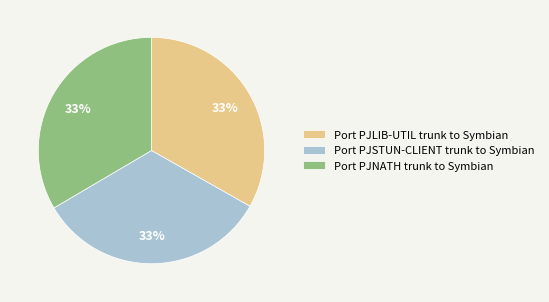

To the nearest percent, what portion does Port PJSTUN-CLIENT trunk to Symbian represent?

33%